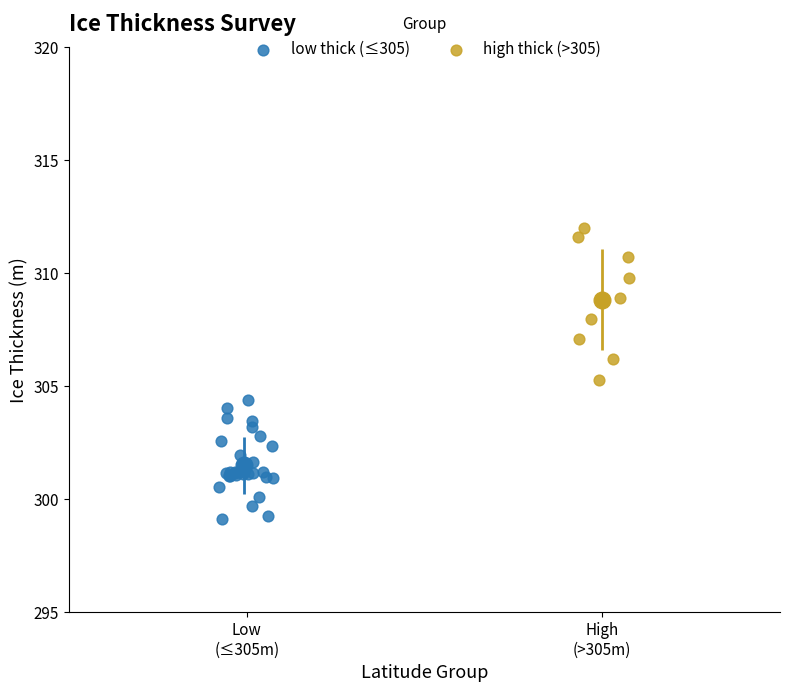

Which series contains the highest Y value?

high thick (>305)